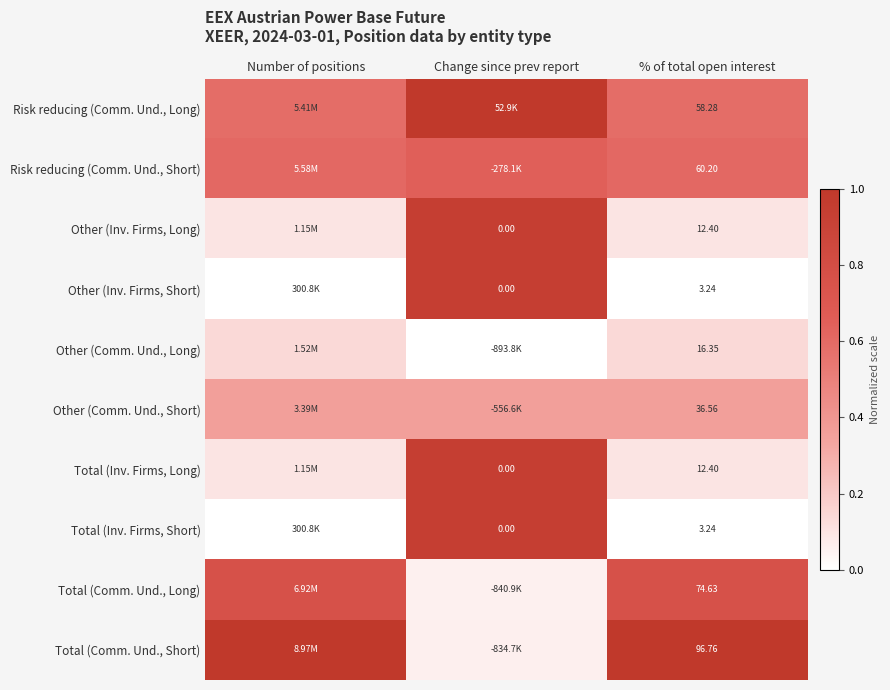

Rank the series by their maximum value, from highest to lowest.

Risk reducing (Comm. Und., Long), Total (Comm. Und., Short), Other (Inv. Firms, Long), Other (Inv. Firms, Short), Total (Inv. Firms, Long), Total (Inv. Firms, Short), Total (Comm. Und., Long), Risk reducing (Comm. Und., Short), Other (Comm. Und., Short), Other (Comm. Und., Long)